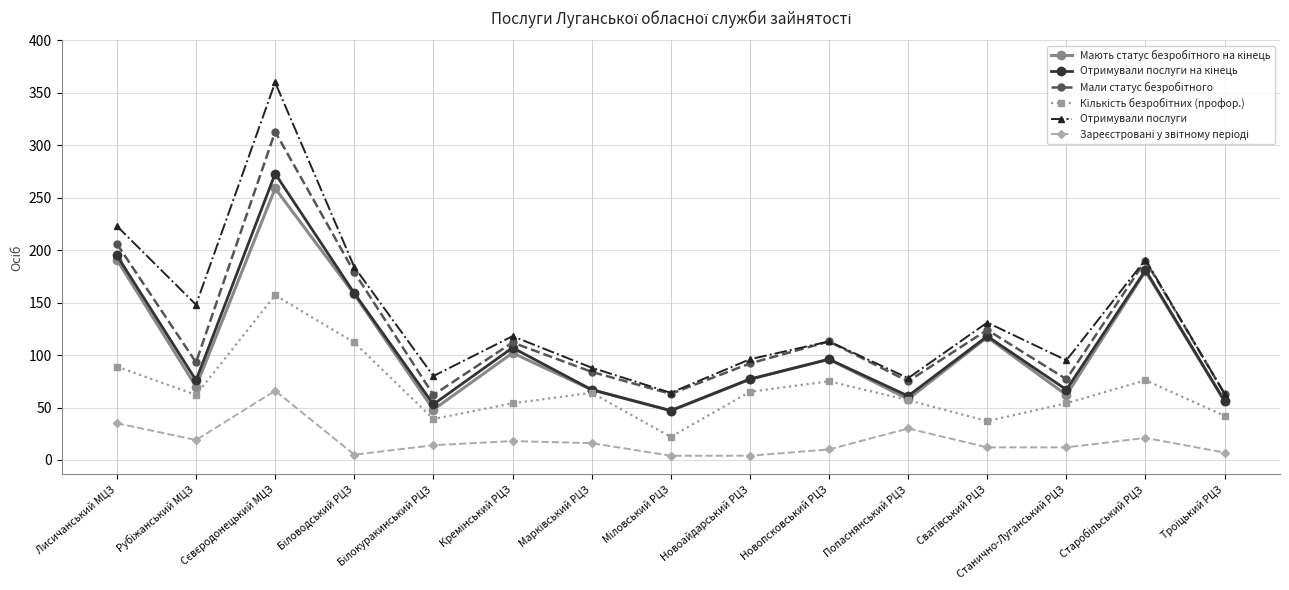

At which label is Отримували послуги closest to 211?

Лисичанський МЦЗ